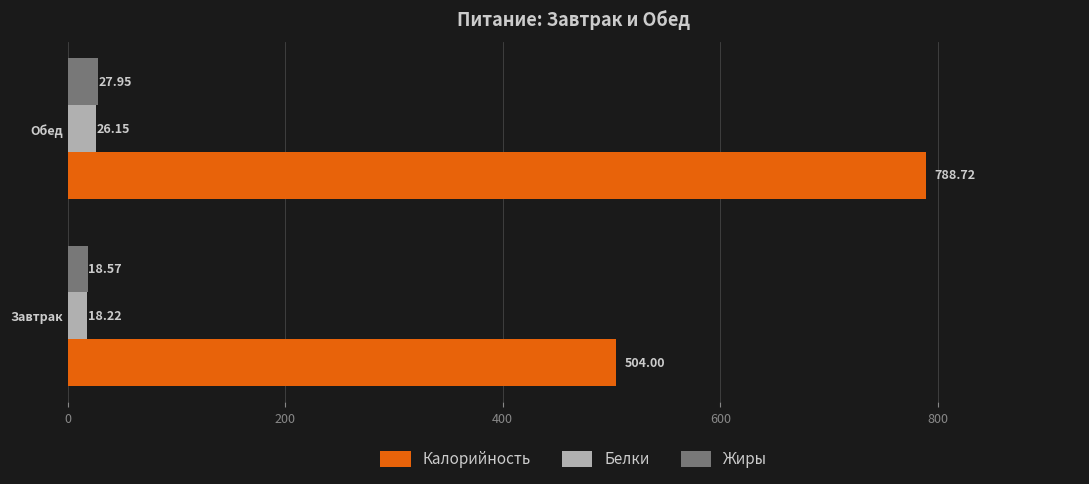

Which series has the largest range (max minus min)?

Калорийность